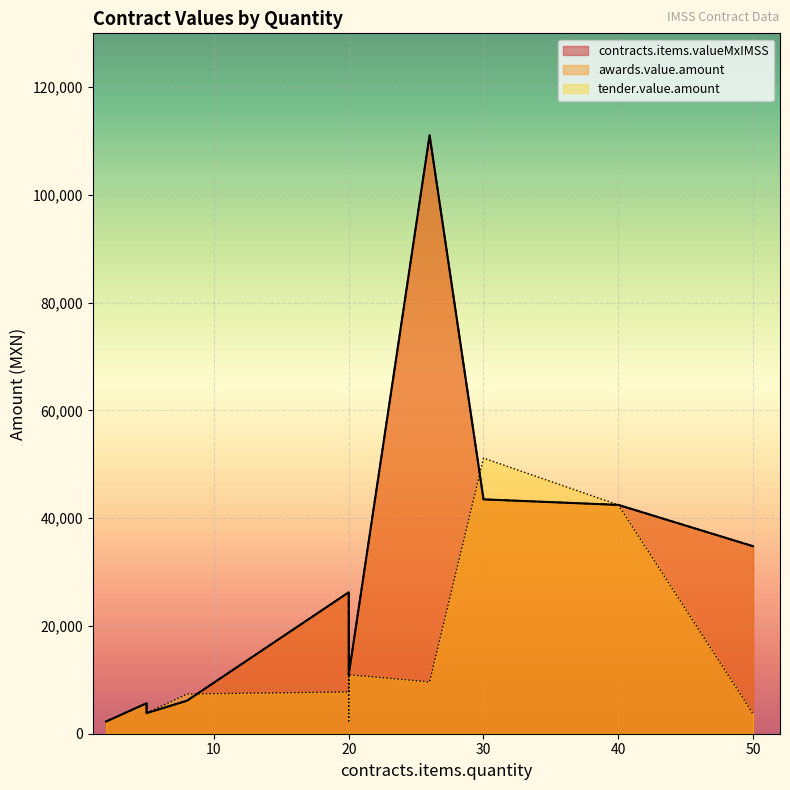

What are all the series names shown in the legend?

contracts.items.valueMxIMSS, awards.value.amount, tender.value.amount